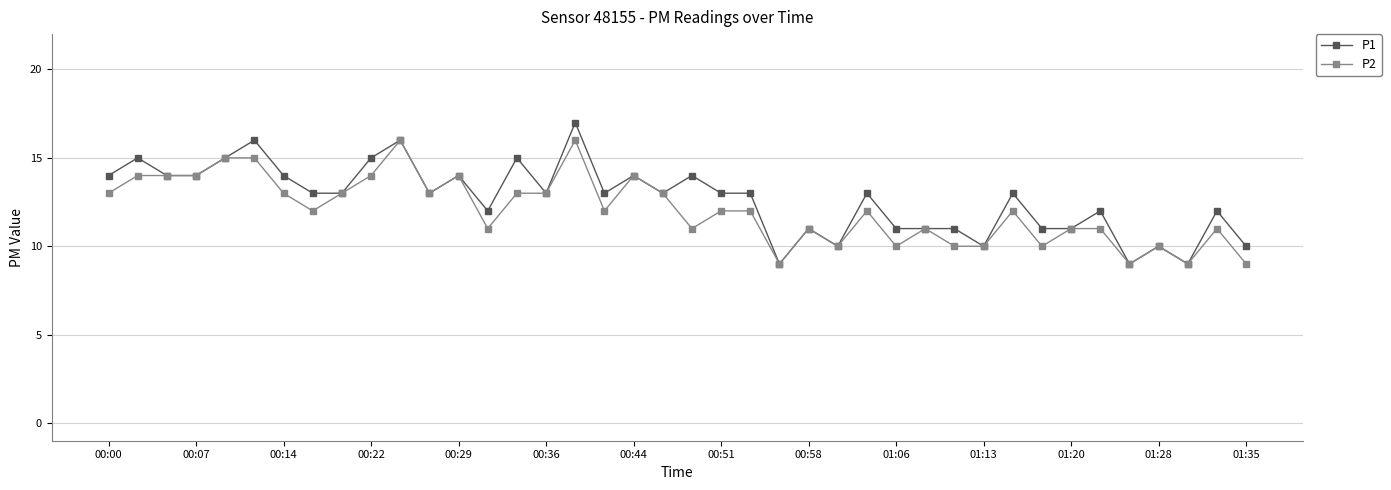

Which series has the widest spread of values?

P1